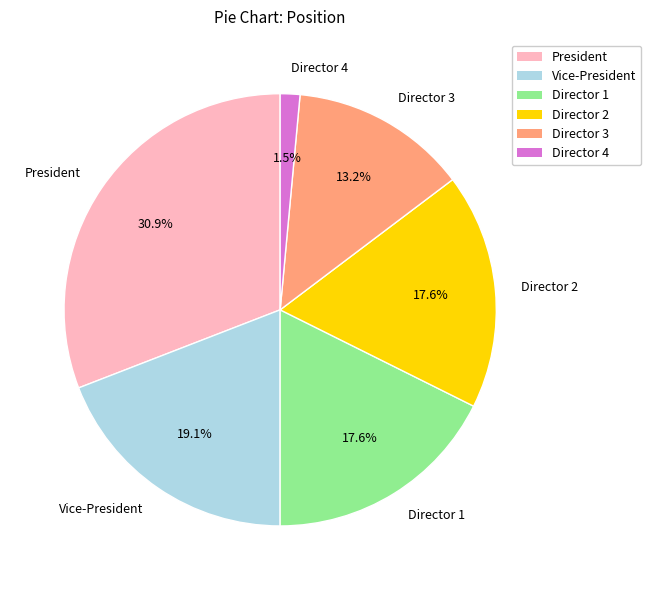

To the nearest percent, what is the difference between the largest and smallest slice percentages?

29%